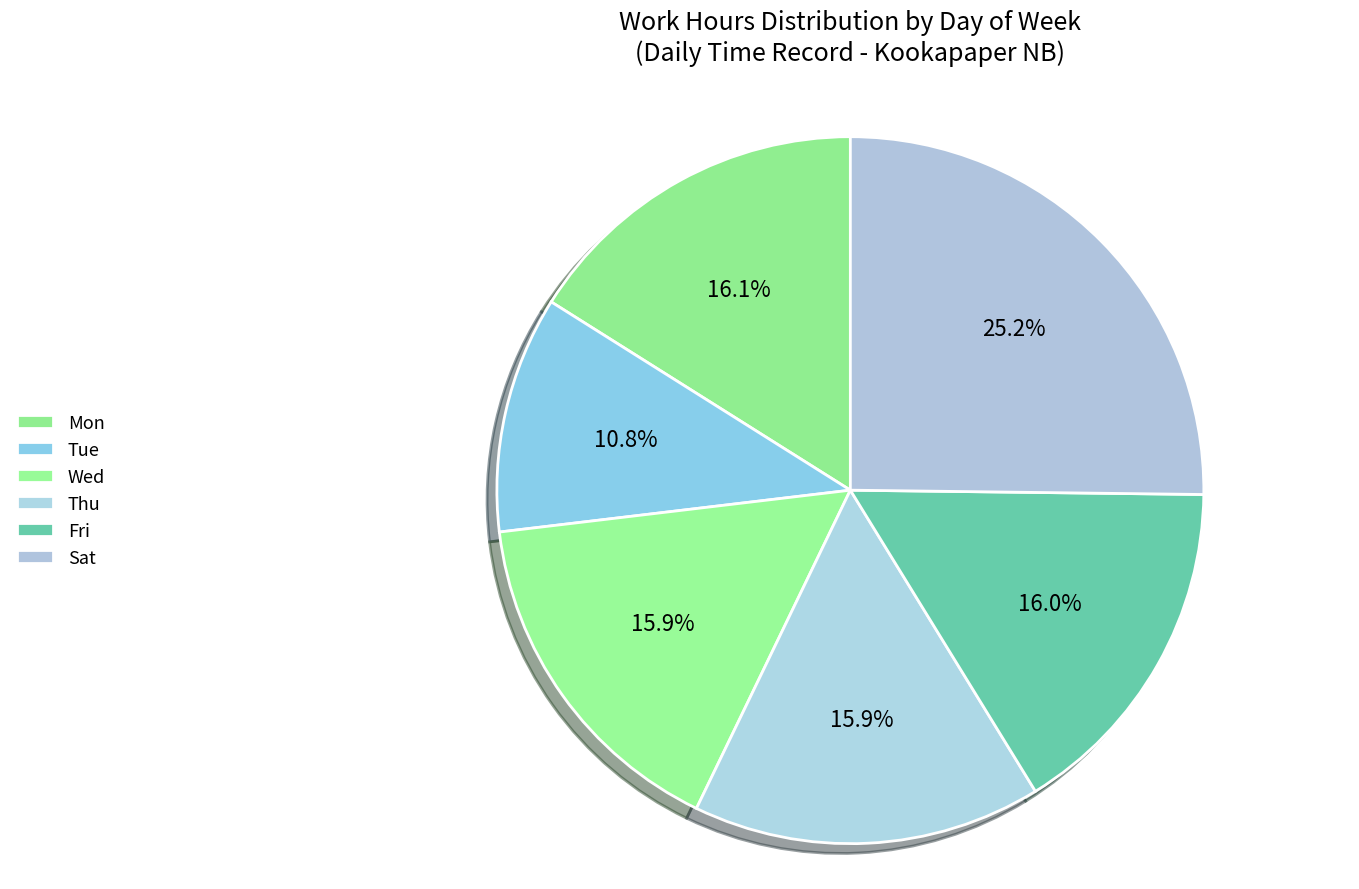

How many segments does this pie chart have?

6